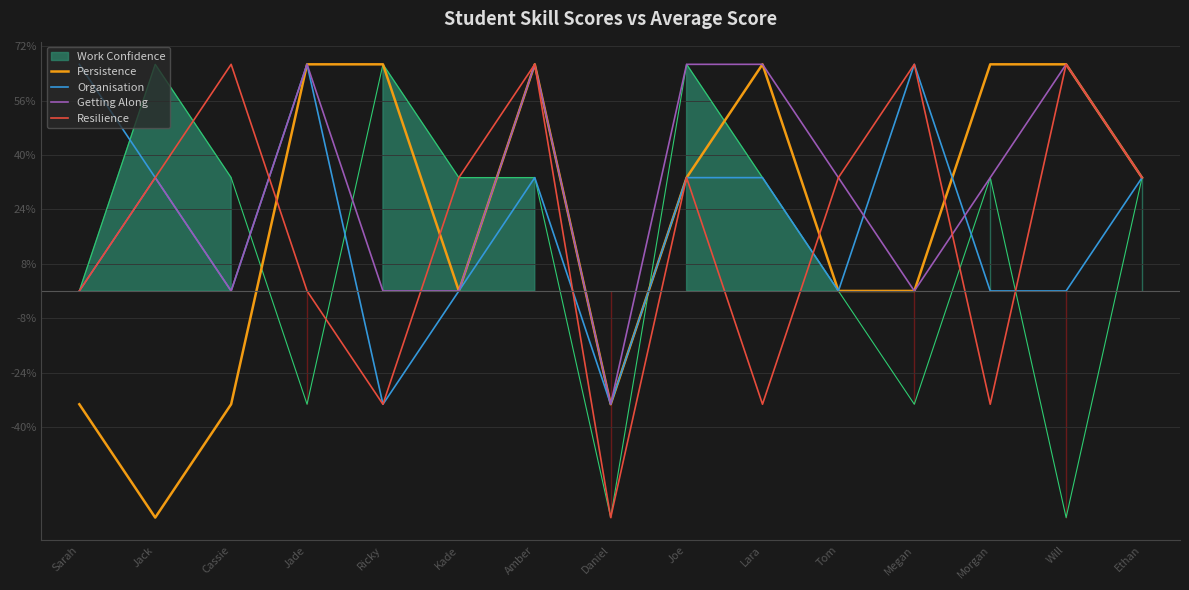

Where is Getting Along nearest to the value 16?

Sarah